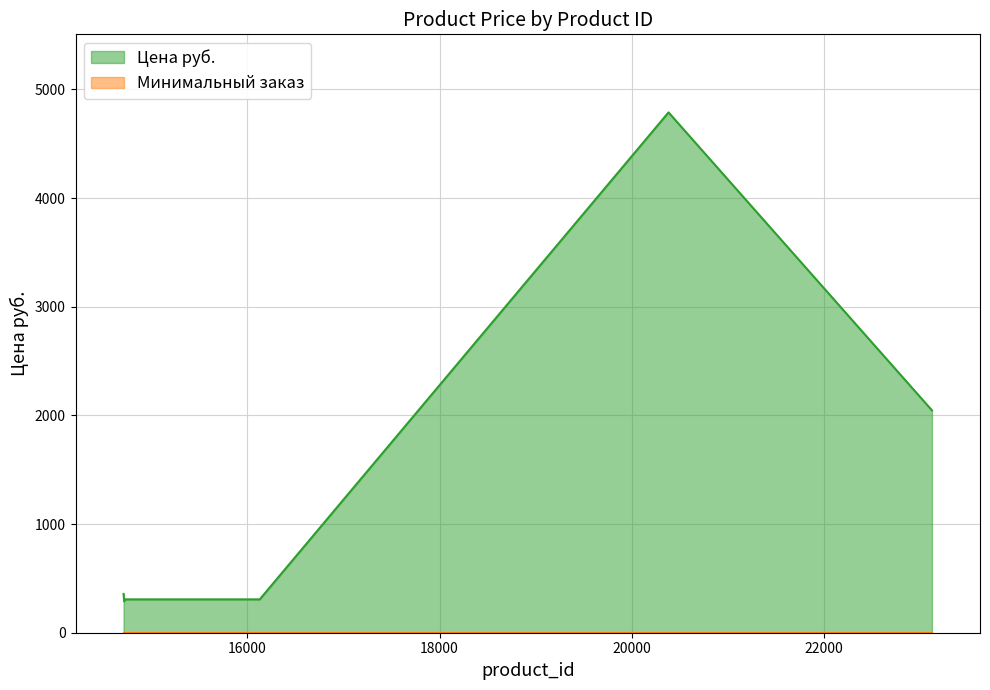

How many data points in Цена руб. are less than 307?

1